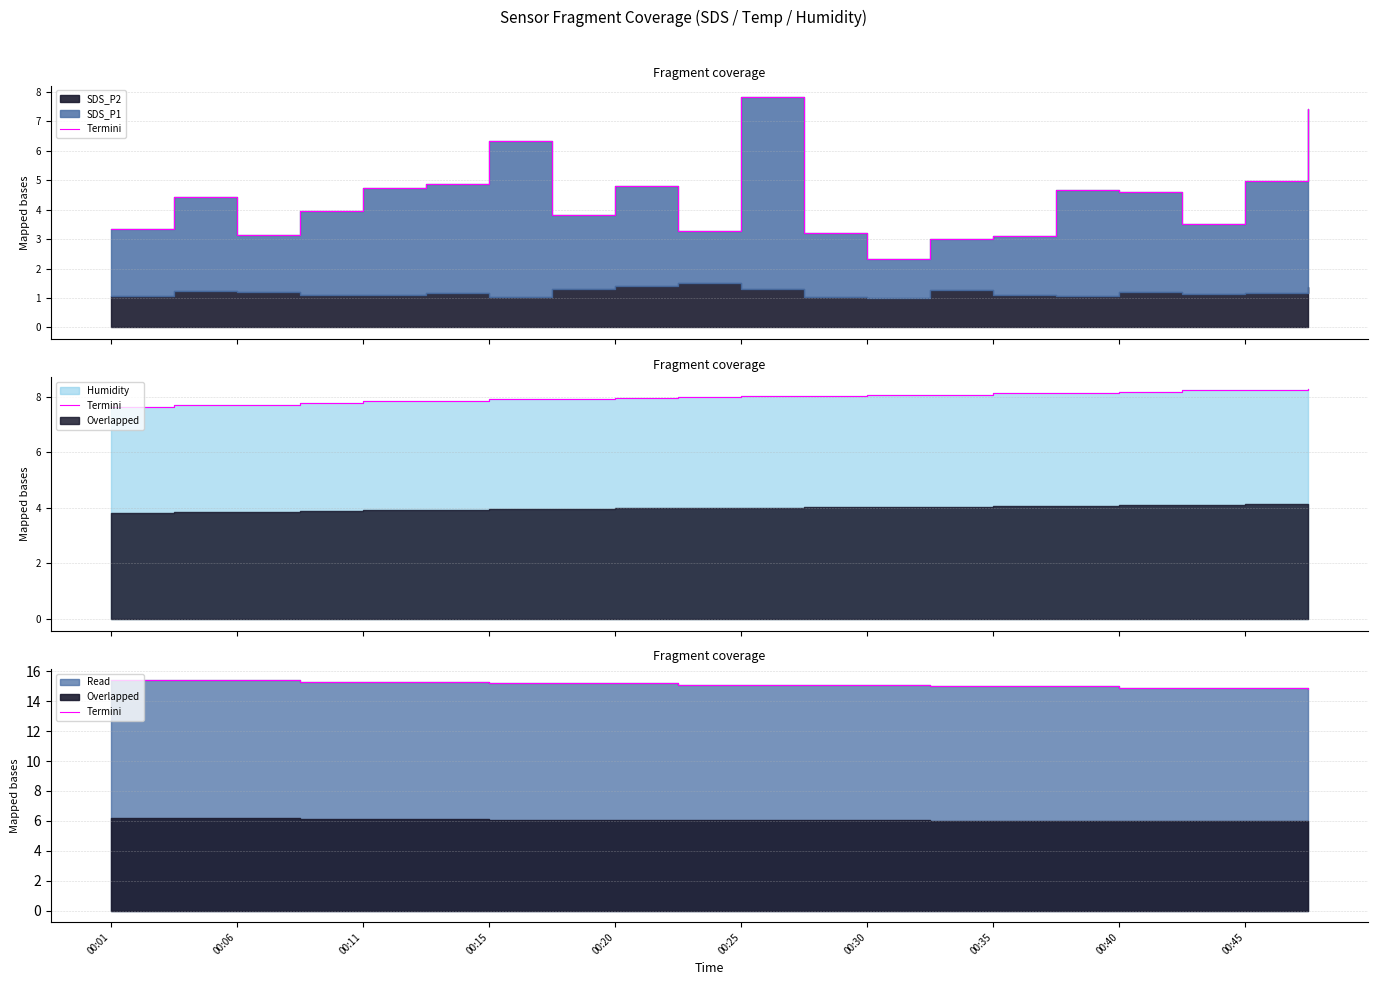

How many lines are shown in the chart?

1